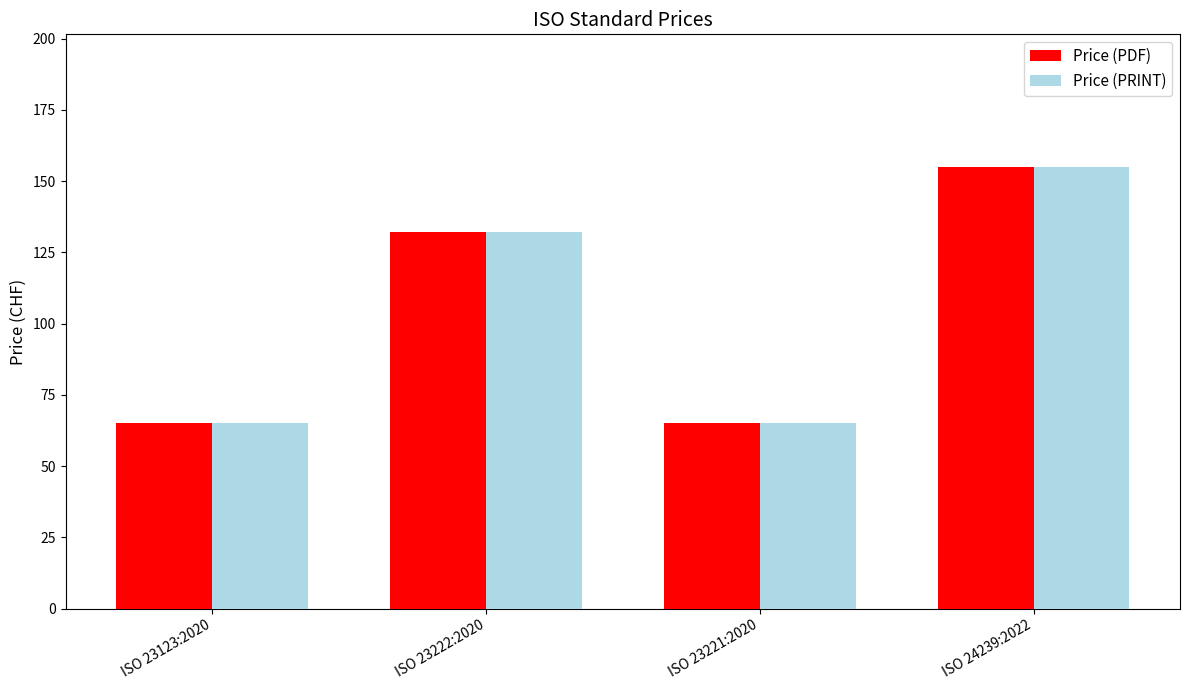

How many values in the Price (PDF) series are below 132?

2